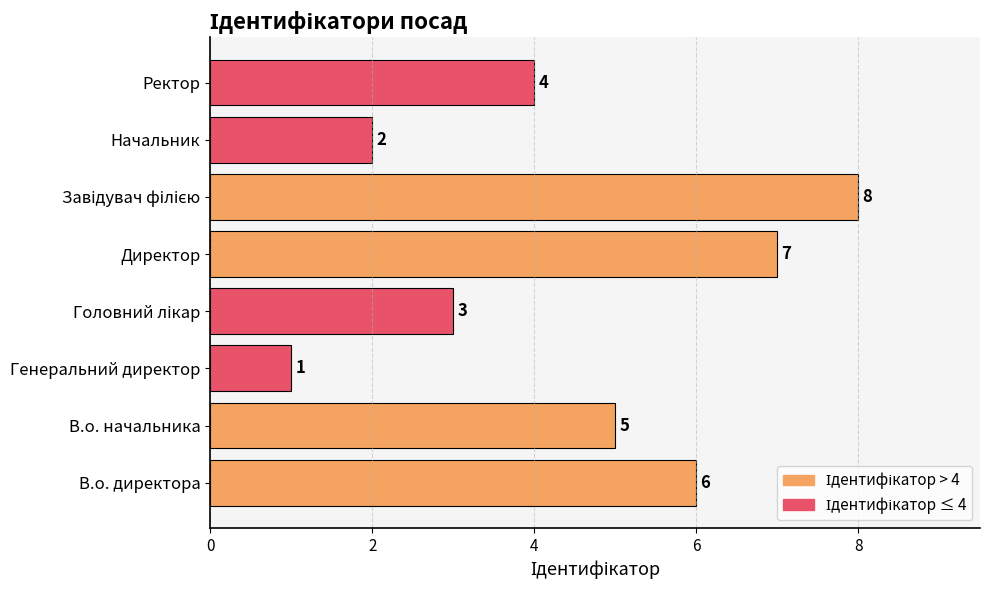

How many series are shown in this chart?

1